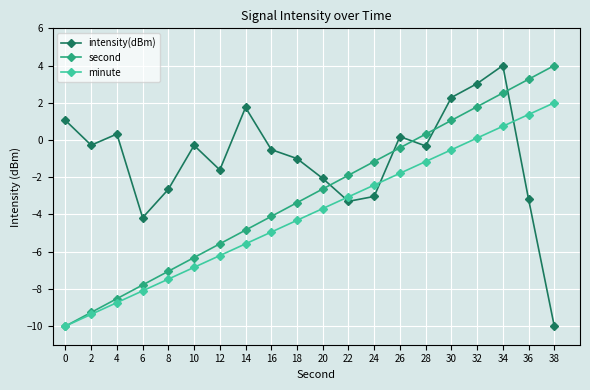

What is the difference between the maximum and minimum values in the second series?

14.0